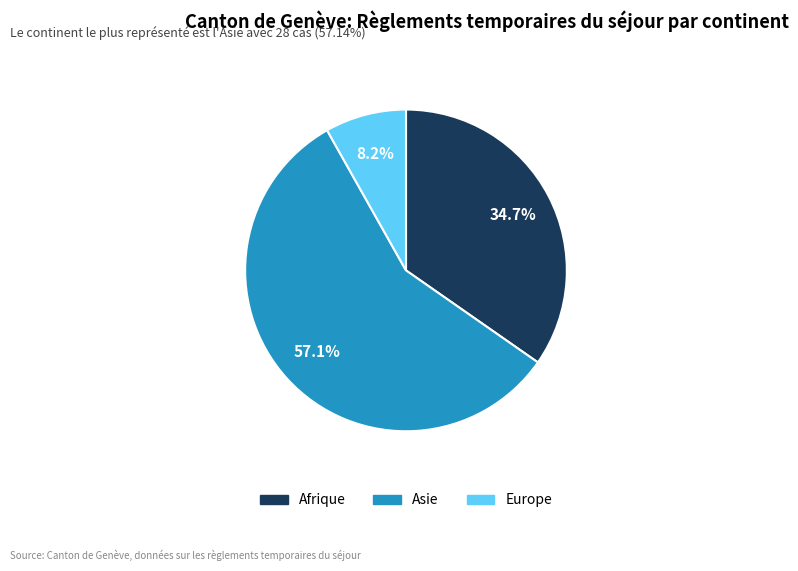

The Europe slice represents 2% of the pie. True or false?

False